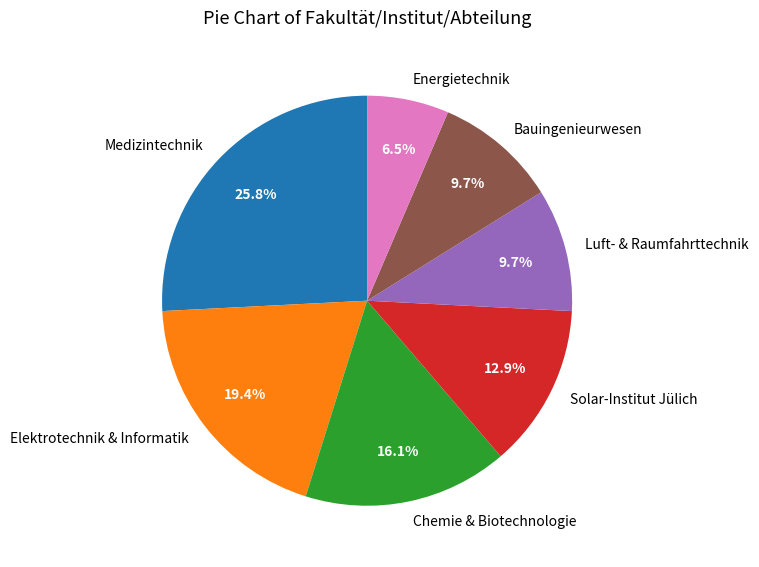

Which has a higher value, Energietechnik or Elektrotechnik & Informatik?

Elektrotechnik & Informatik